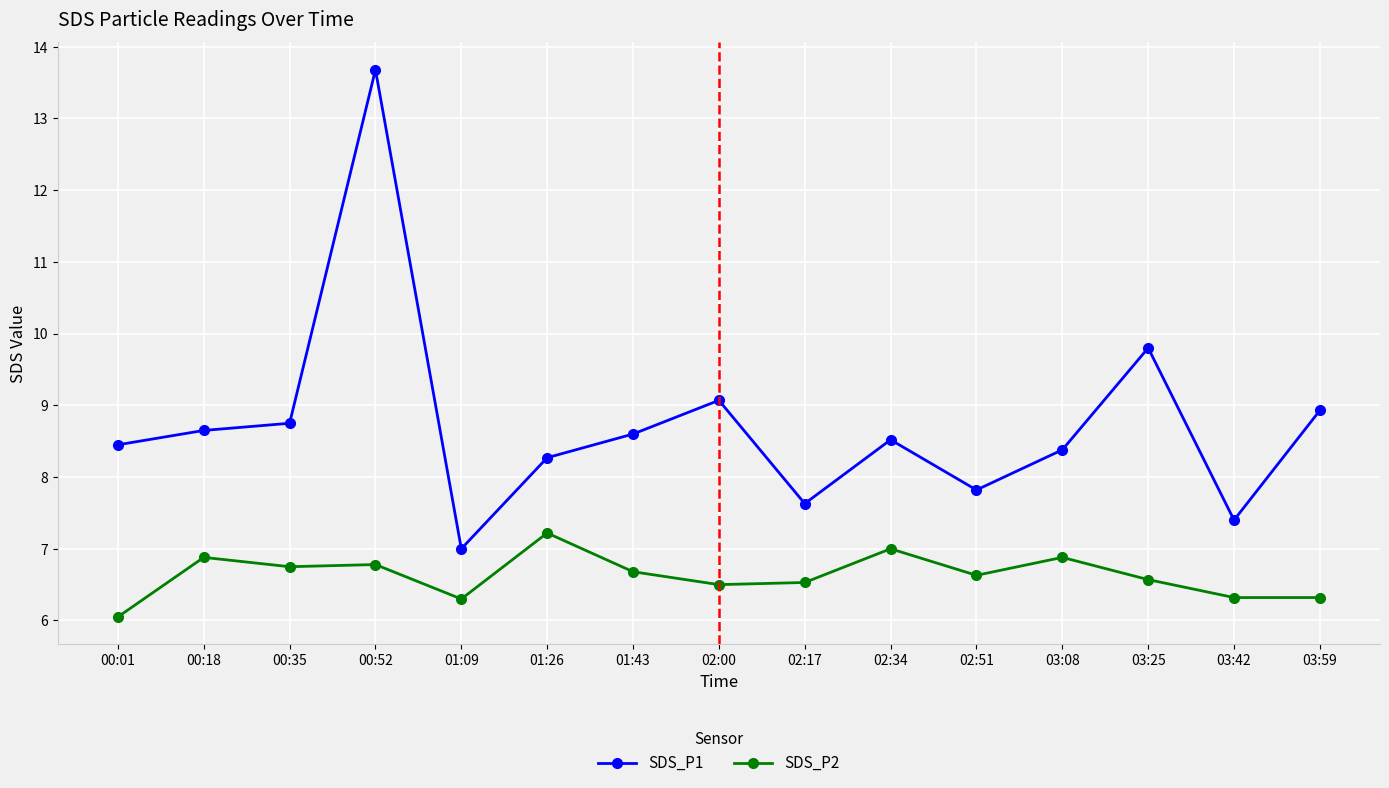

What is the sum of the SDS_P2 values at 02:00 and 02:17?

13.0